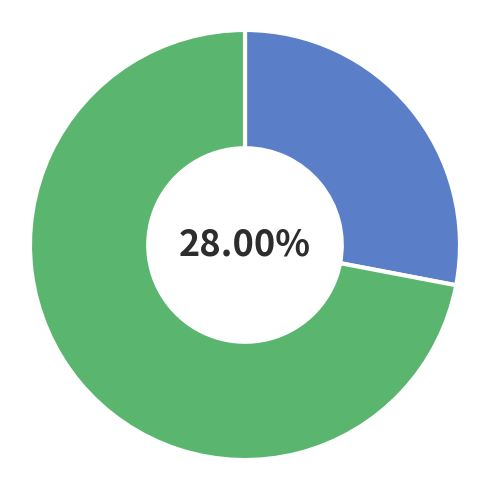

Is there a majority slice in this chart?

Yes